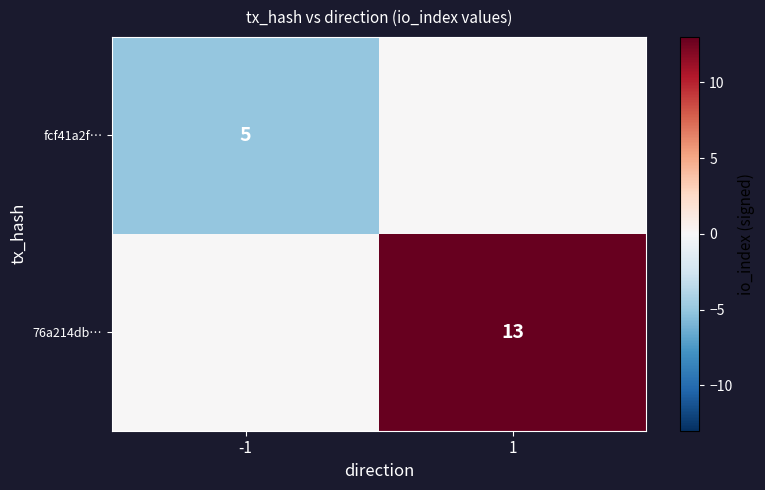

Is it true that fcf41a2f… equals 3 at -1?

False